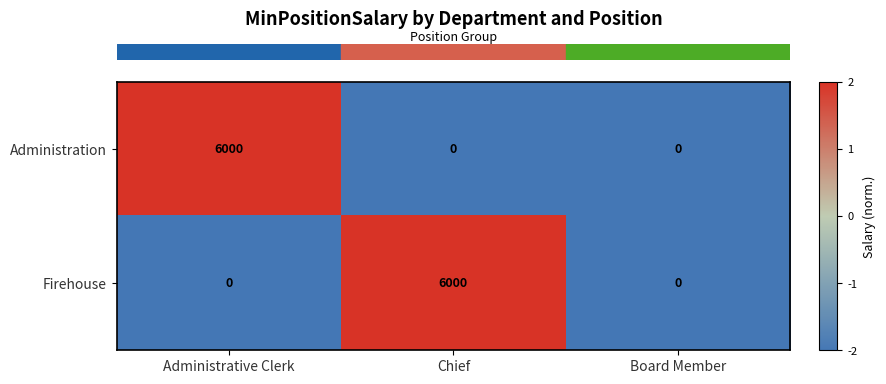

How many categories are shown in the chart?

3